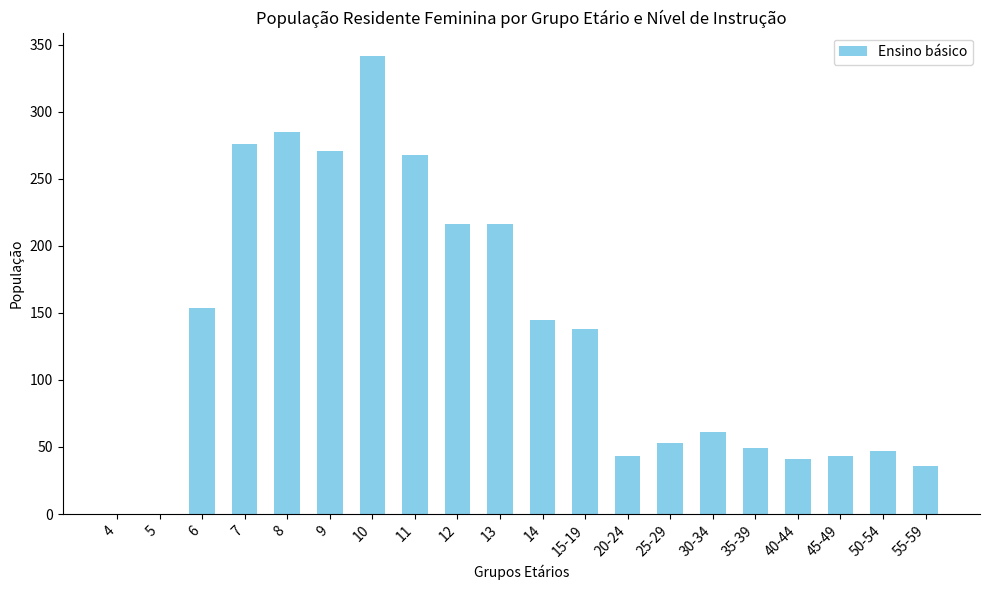

The chart shows a value of 21 at 50-54. True or false?

False